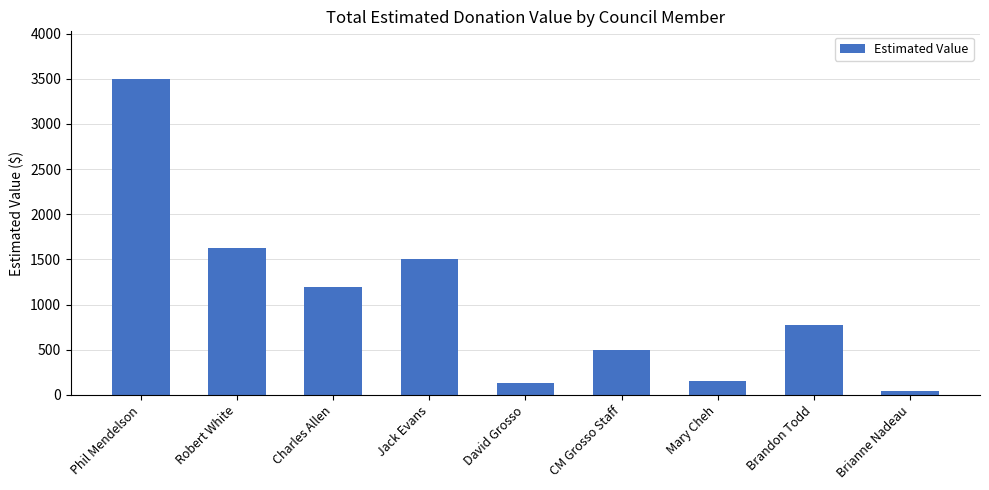

Where does the data first go above 777?

Phil Mendelson